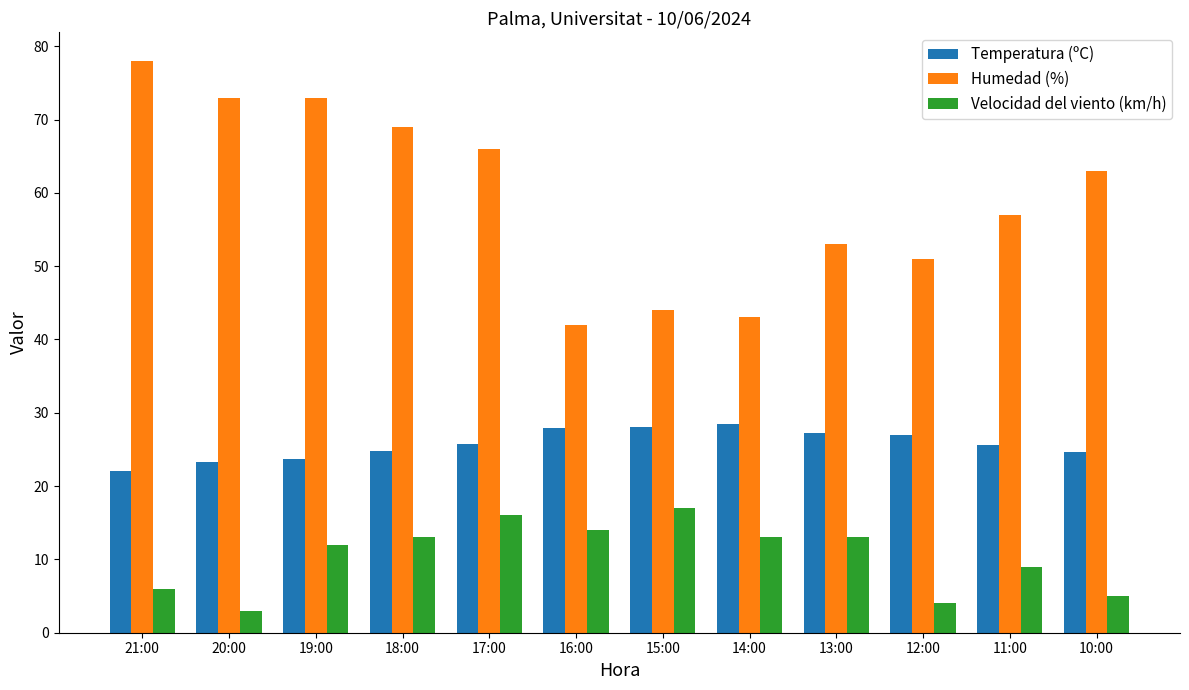

Which series changed the most between 15:00 and 12:00?

Velocidad del viento (km/h)